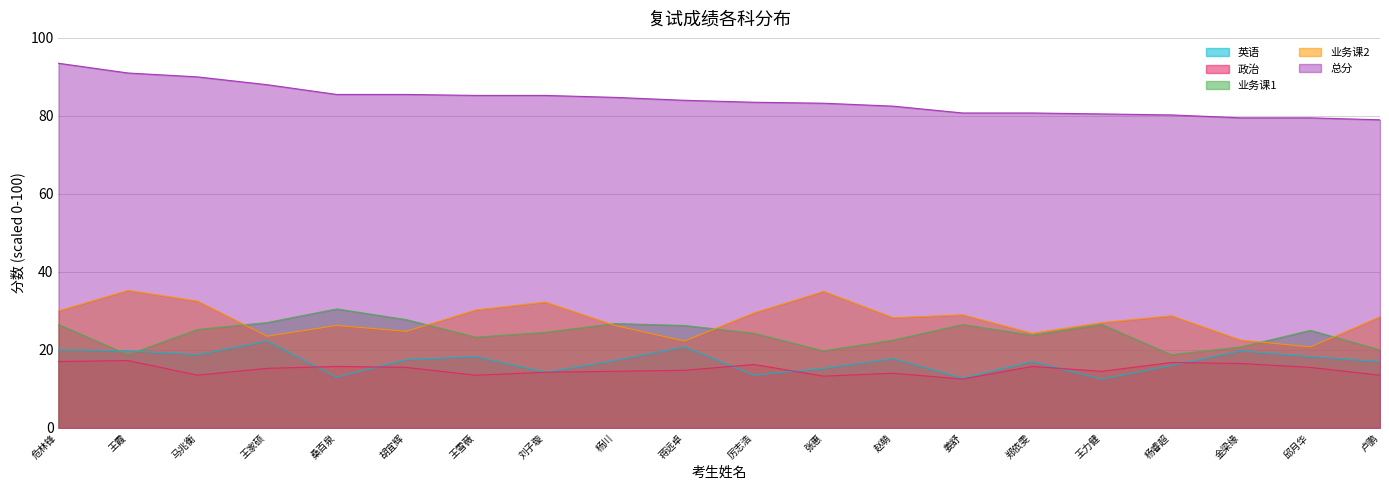

What is the value of the 业务课1 point at the 5th from the left?

30.5